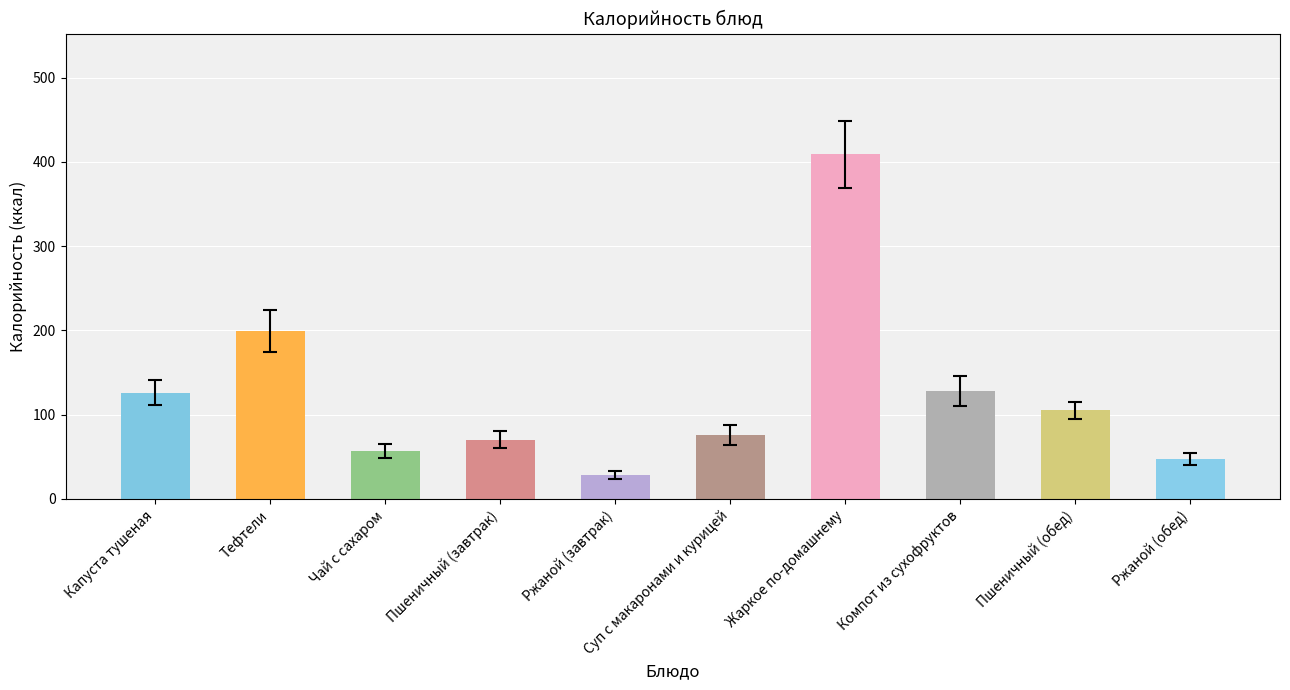

What is the minimum value shown in the chart?

28